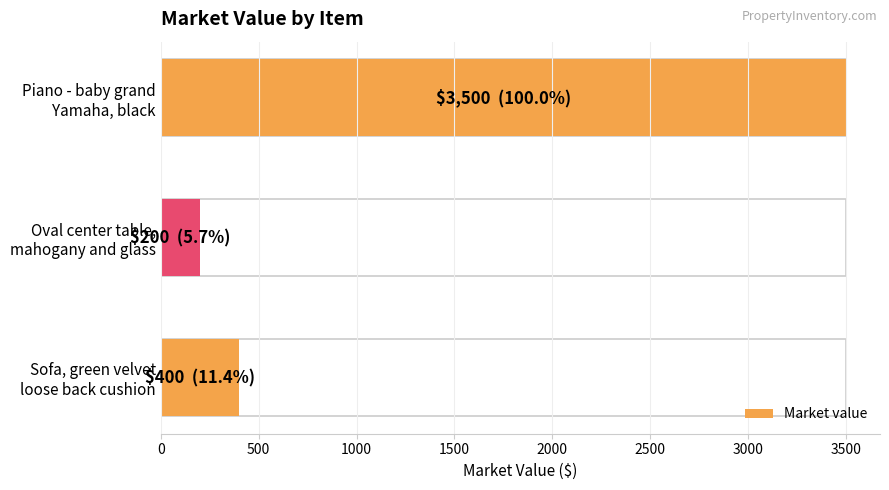

How many bars are there in total?

3